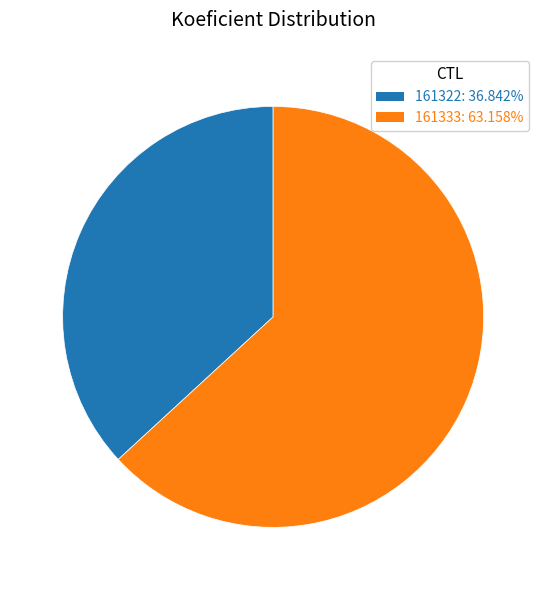

What is the ratio of the value at 161322 to the value at 161333?

0.6